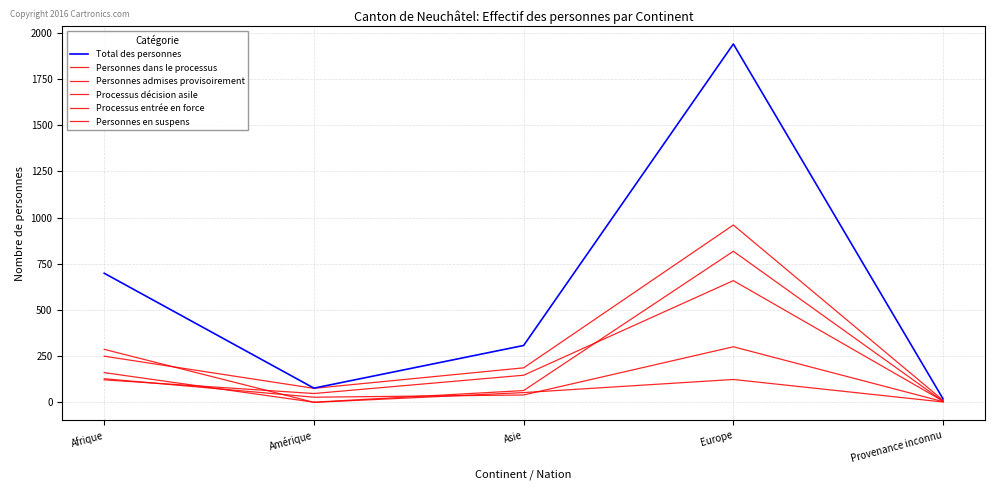

What is the average value of the Personnes en suspens series?

210